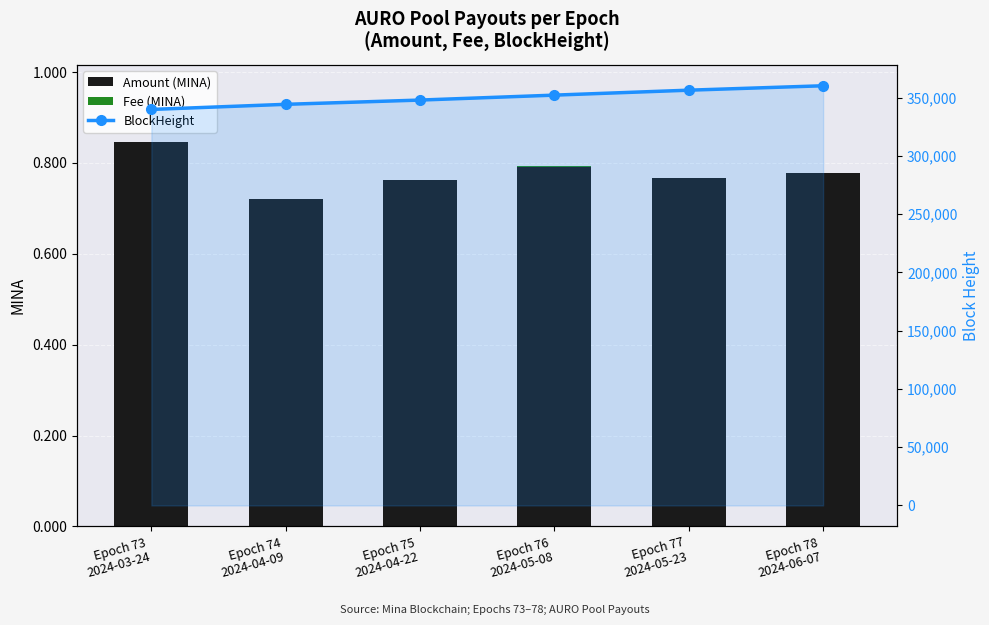

How many BlockHeight values are between 344294 and 356434?

4